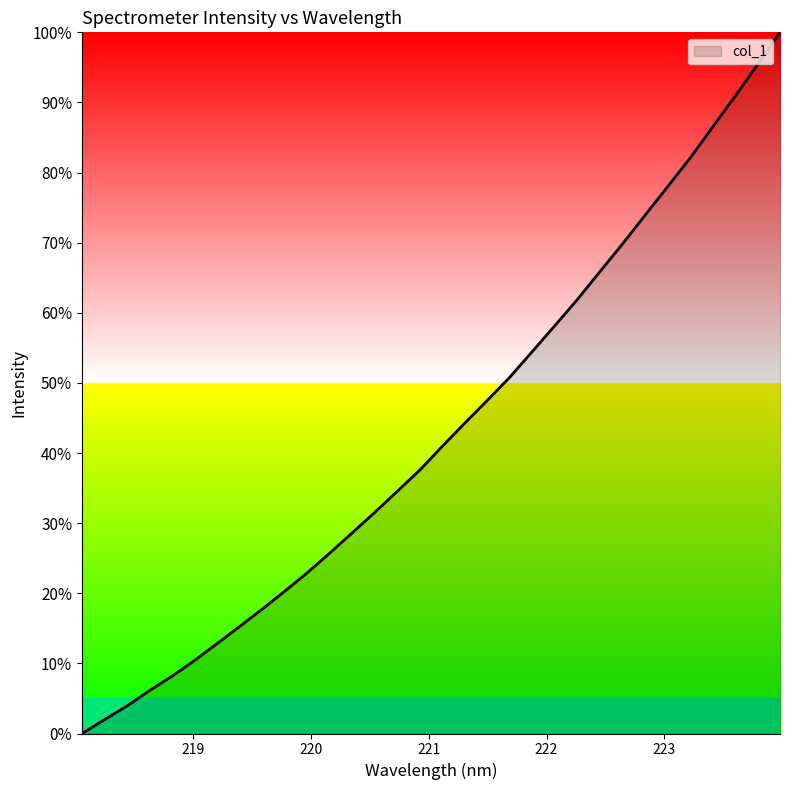

What is the greatest value displayed?

100.0